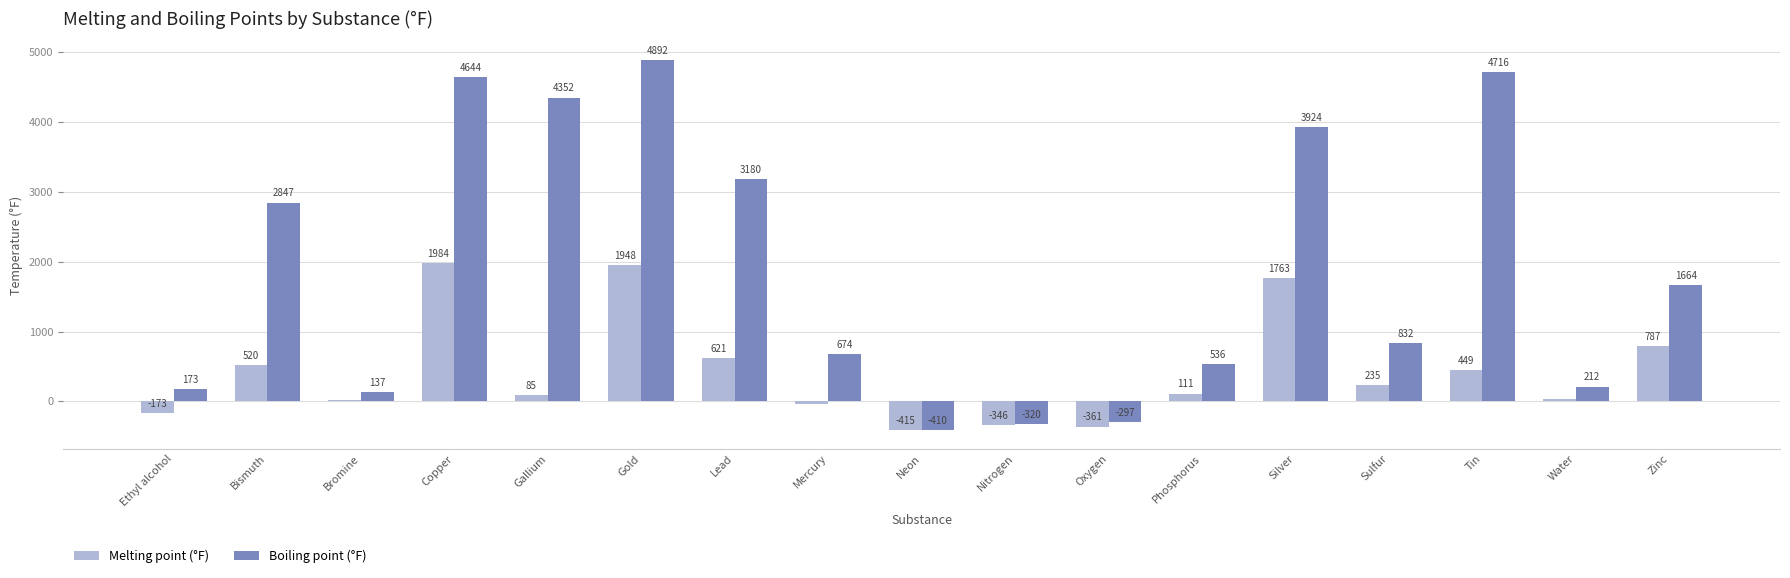

At which category is the sum across all series the highest?

Gold